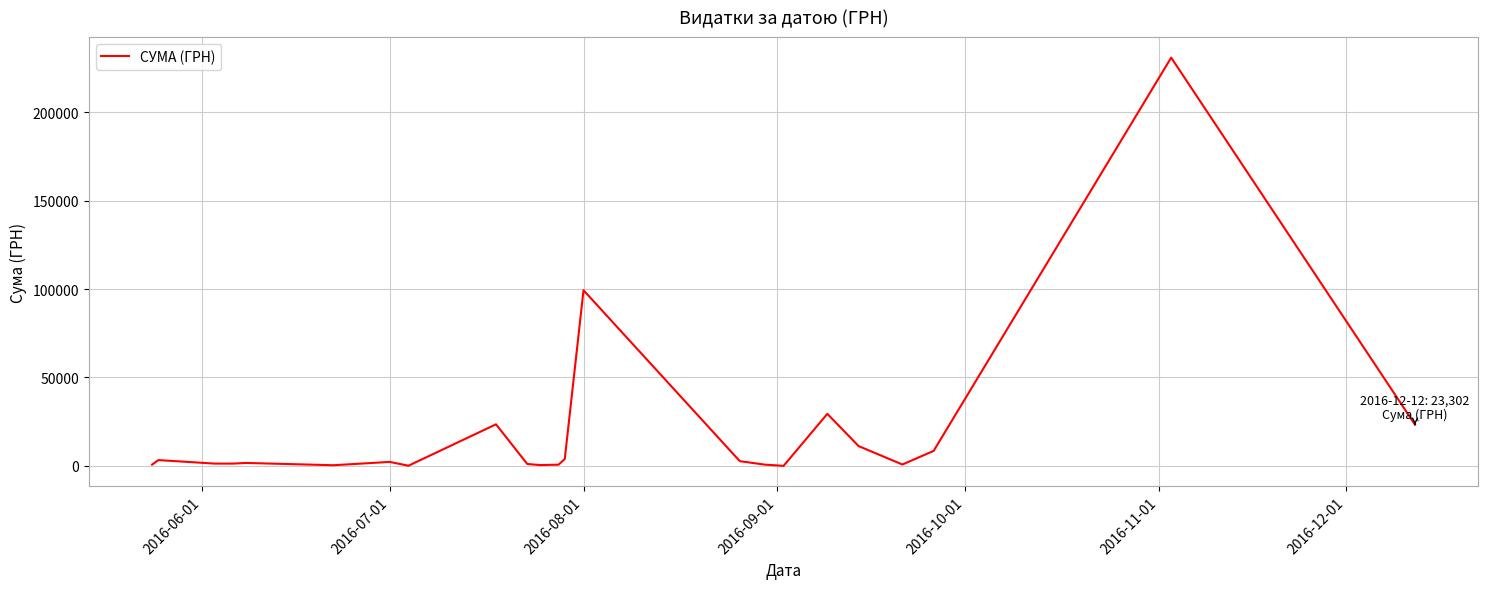

What is the difference between the maximum and minimum values?

230824.8